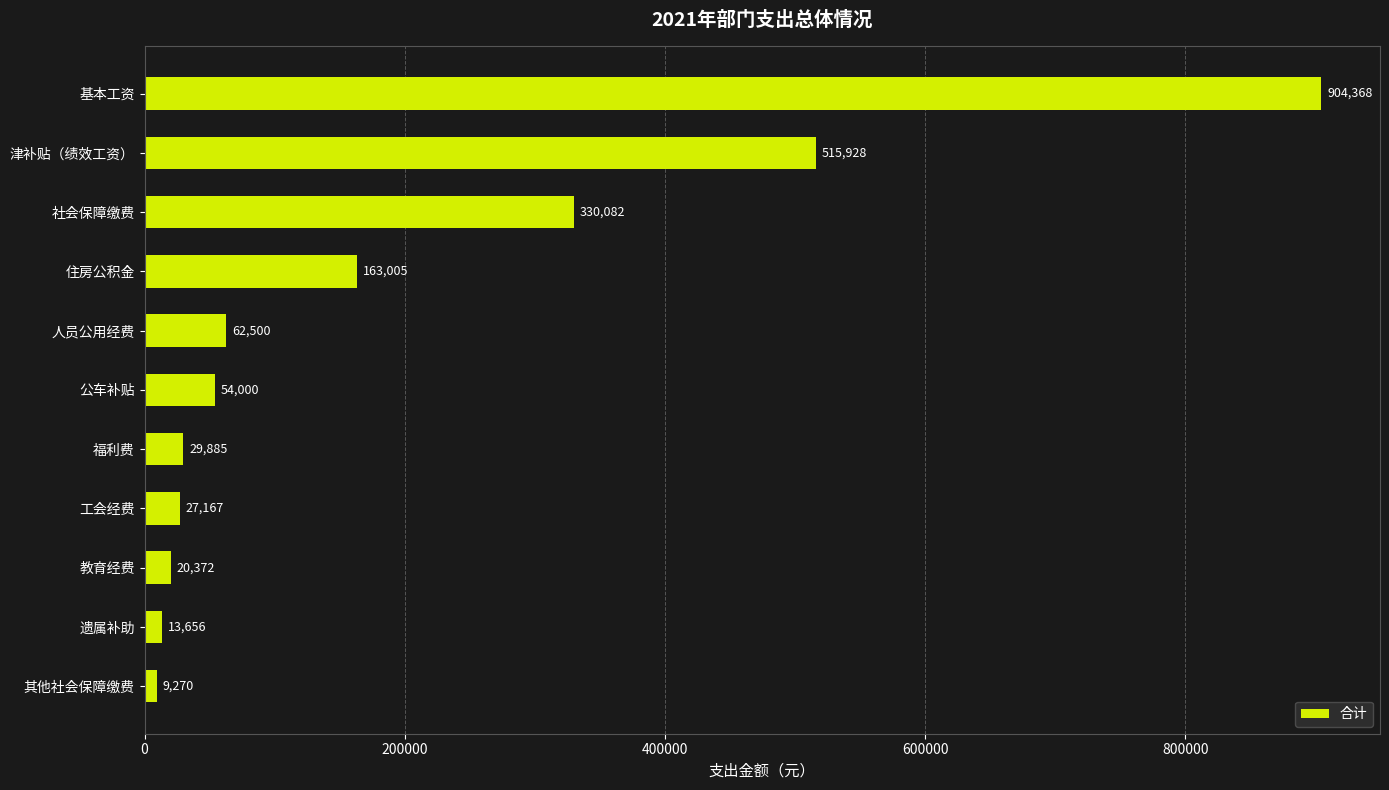

What is the sum of all values?

2130233